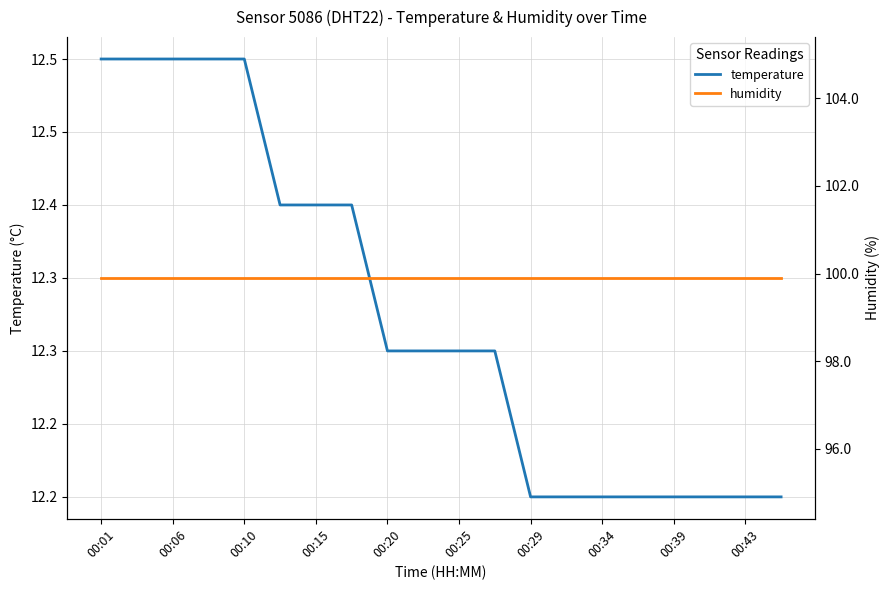

Rank the series by their average value, from highest to lowest.

humidity, temperature